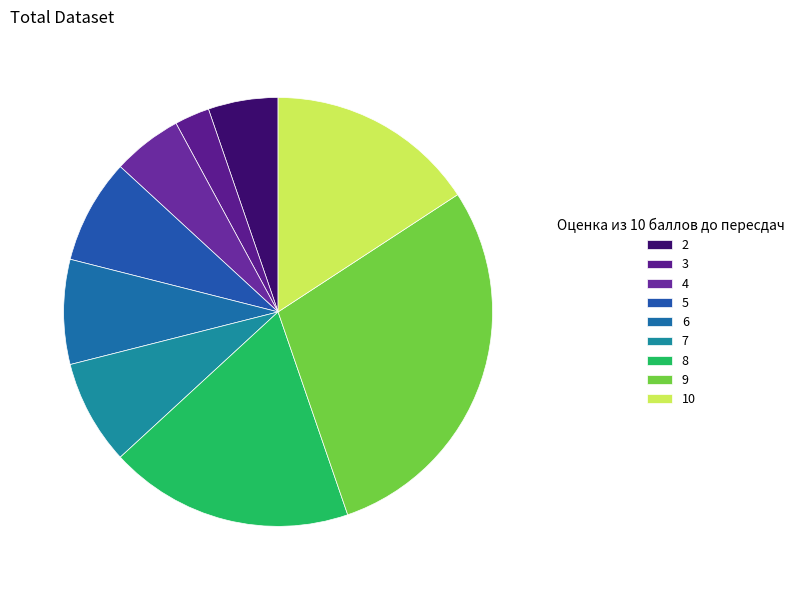

To the nearest percent, what is the average slice percentage?

11%